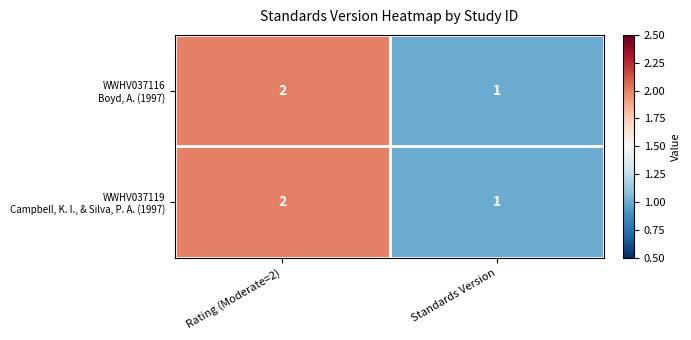

At which category is the sum across all series the highest?

Rating (Moderate=2)